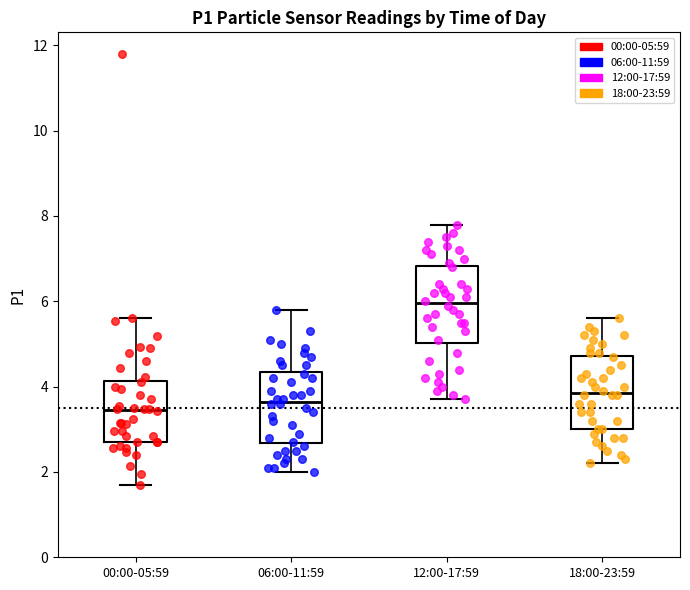

Reading left to right, transcribe this box plot: for each box, give where its median line is, the range the box spans, and where its two whiskers end, as read against the y-axis. The values are not printed on the chart, so give them approximately, as read against the axis.

00:00-05:59: median 3.4, box 2.8 to 4.2, whiskers 1.8 to 5.6
06:00-11:59: median 3.6, box 2.6 to 4.4, whiskers 2.0 to 5.8
12:00-17:59: median 6.0, box 5.0 to 6.8, whiskers 3.8 to 7.8
18:00-23:59: median 3.8, box 3.0 to 4.8, whiskers 2.2 to 5.6